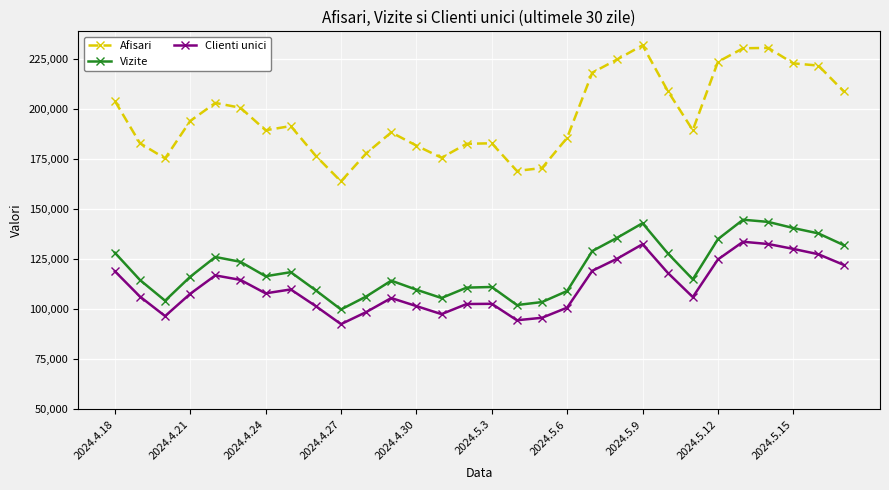

What is the difference between the second highest and second lowest values in the Clienti unici series?

38113